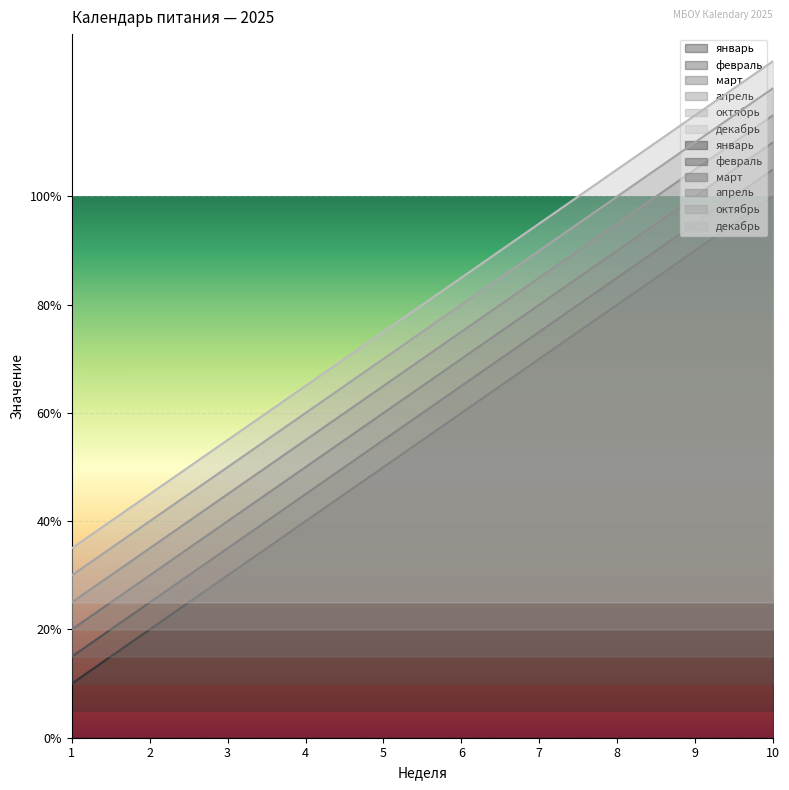

At which category does the chart reach its peak across all series?

10